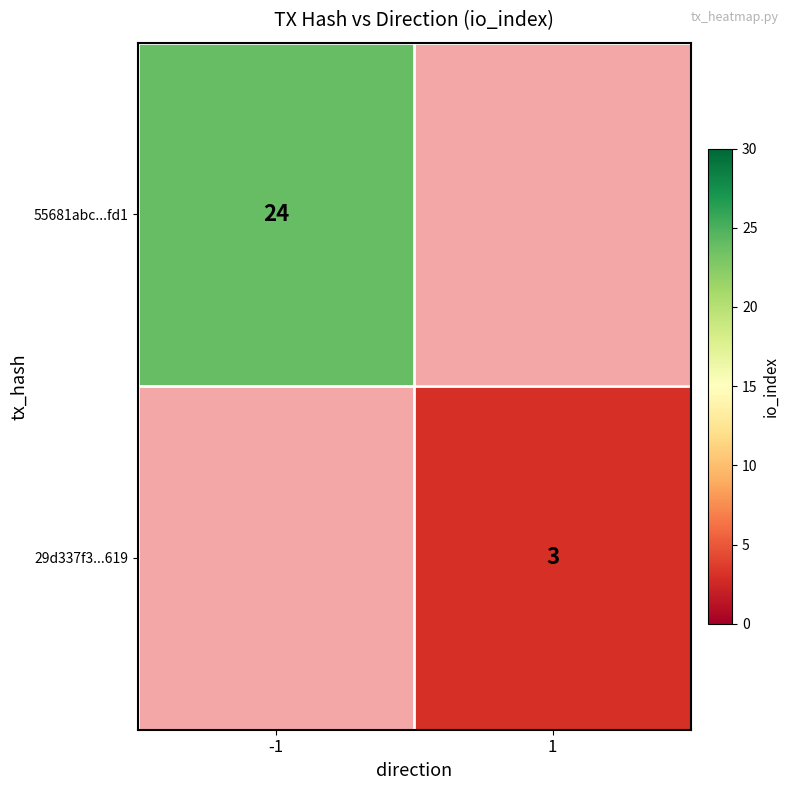

Is it true that 55681abc...fd1 equals 6.2 at -1?

False